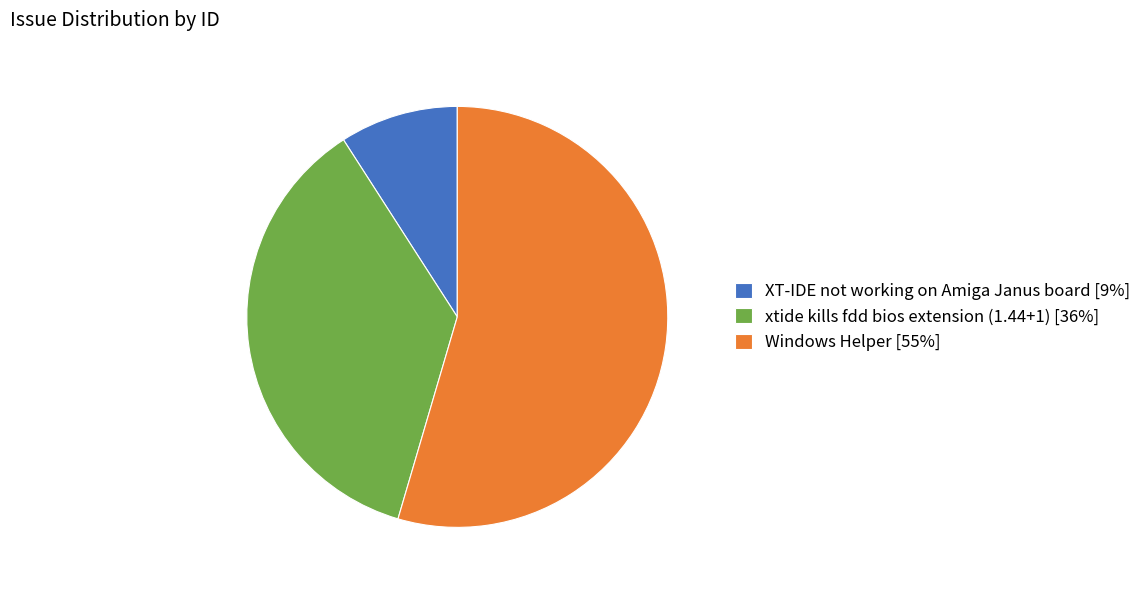

Which slice is the largest?

Windows Helper